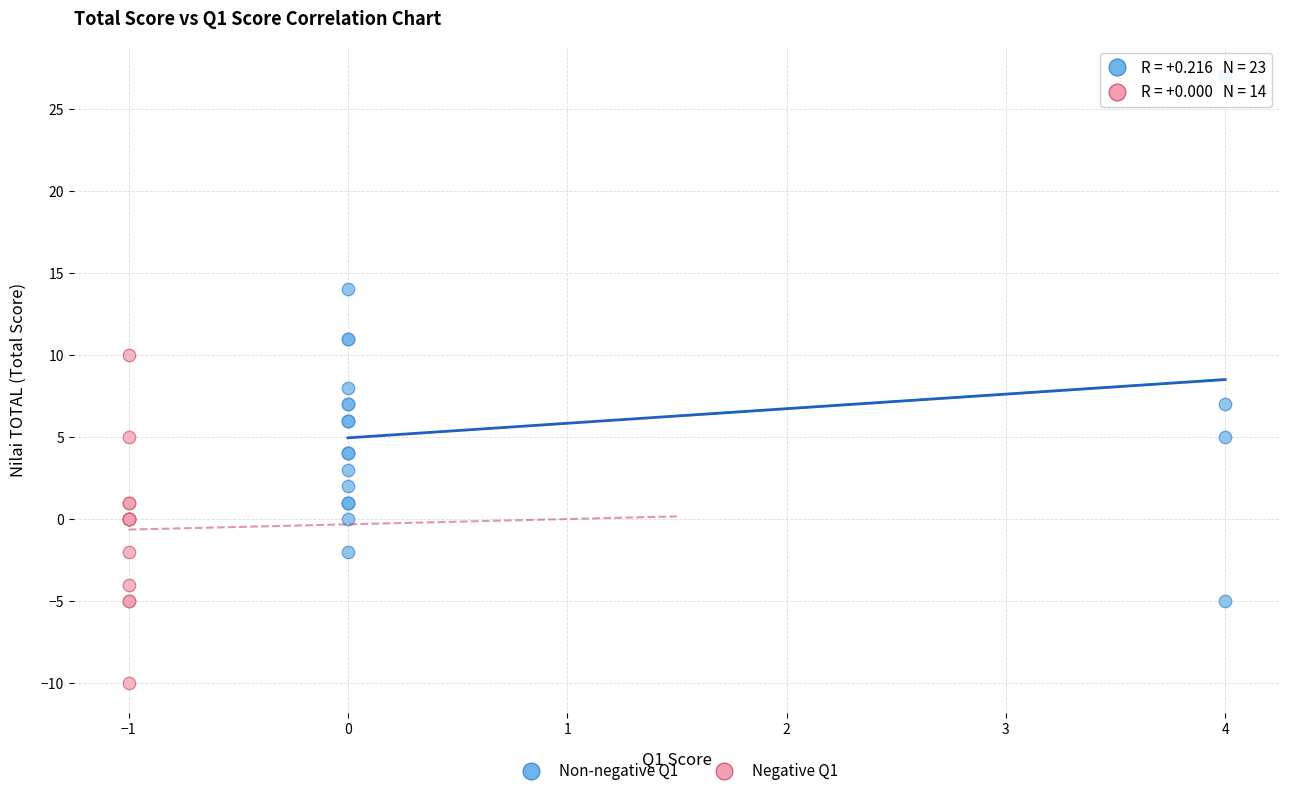

What are all the series names shown in the legend?

Non-negative Q1, Negative Q1